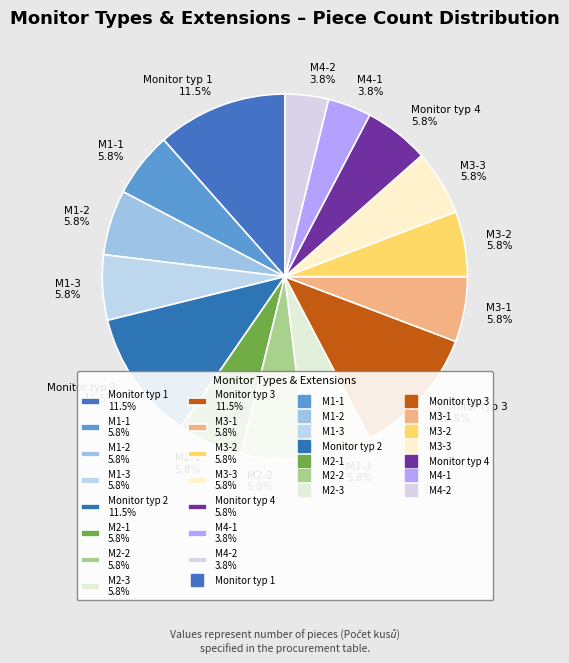

Approximately how many times larger is the value at M4-2 compared to Monitor typ 3?

0.3